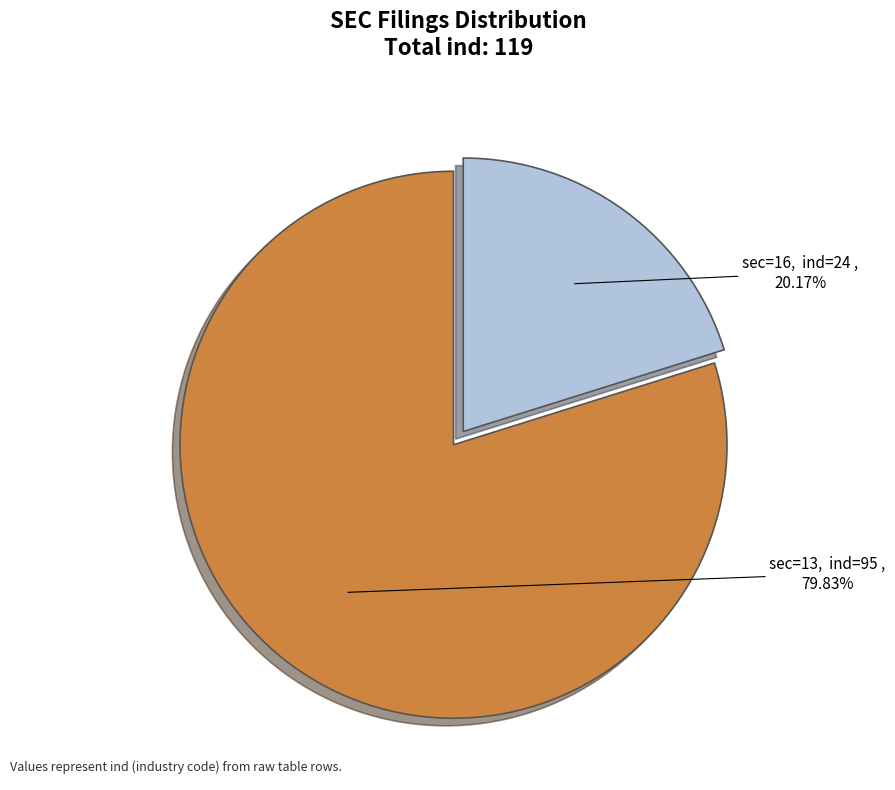

Does any single category account for the majority?

Yes